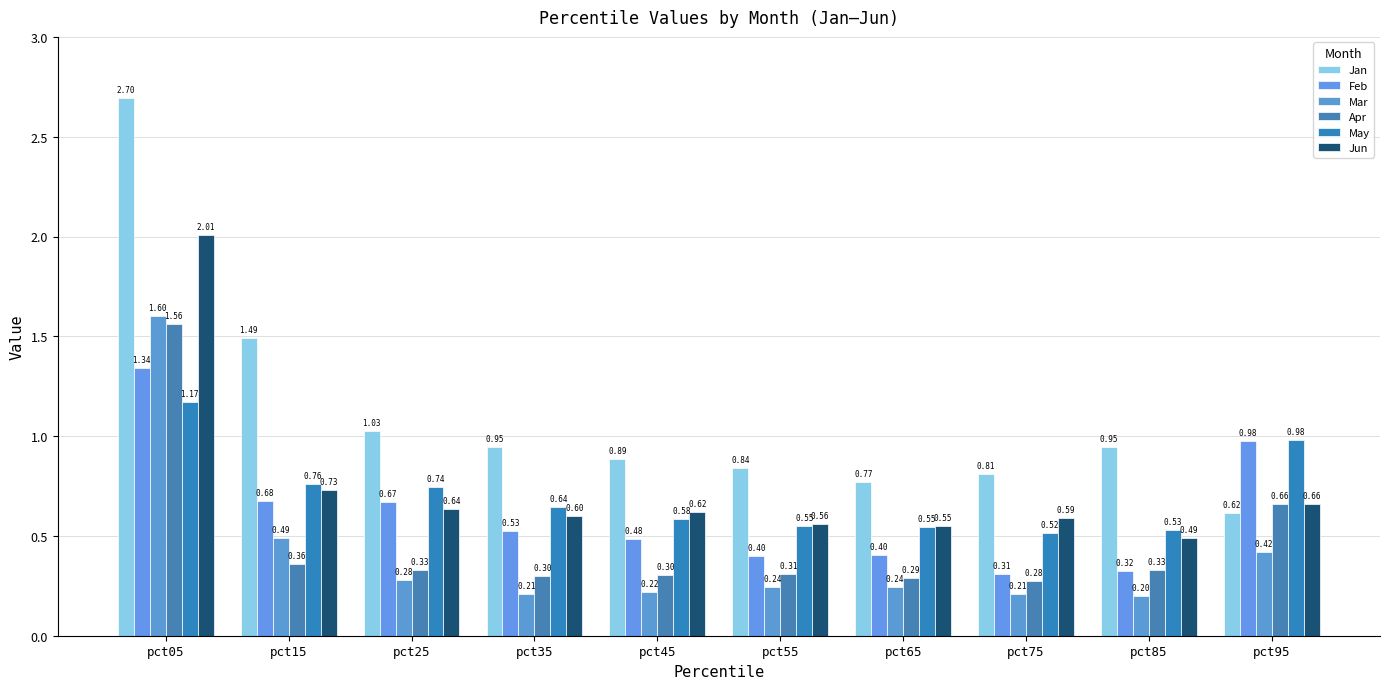

Rank the series by their maximum value, from lowest to highest.

May, Feb, Apr, Mar, Jun, Jan